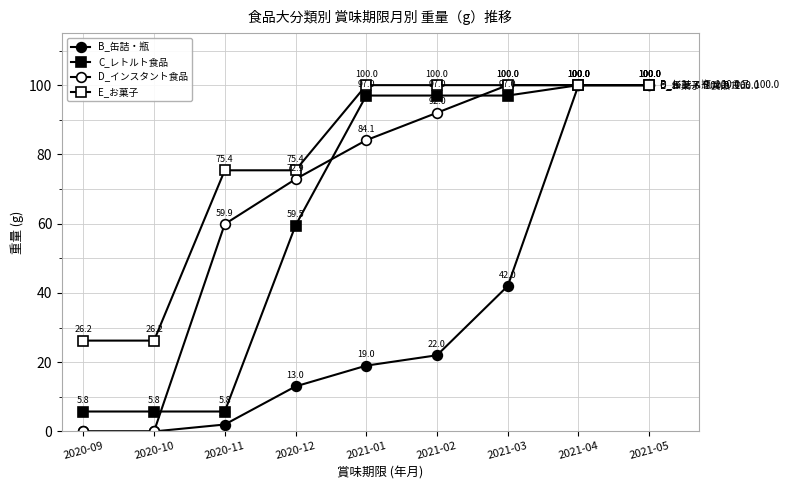

What position from the right is 2020-11?

7